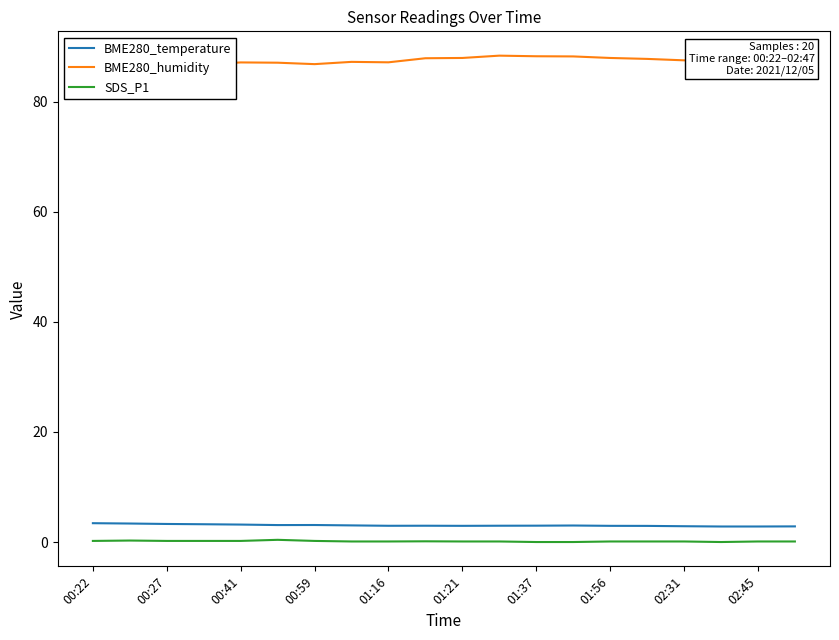

What value does the SDS_P1 series have at 00:22?

0.2